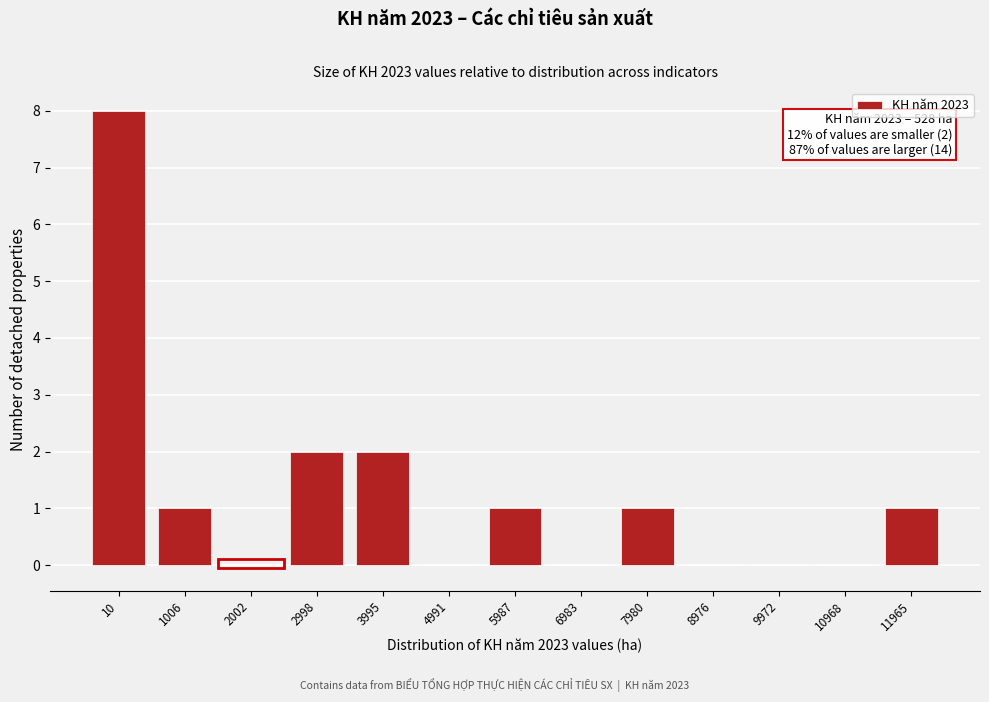

Reading left to right, what are all the values shown in this chart?

10=8	1006=1	2002=0	2998=2	3995=2	4991=0	5987=1	6983=0	7980=1	8976=0	9972=0	10968=0	11965=1